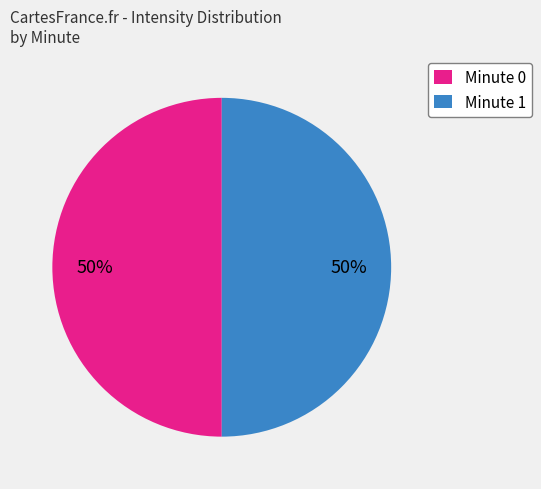

The Minute 0 slice represents 57% of the pie. True or false?

False